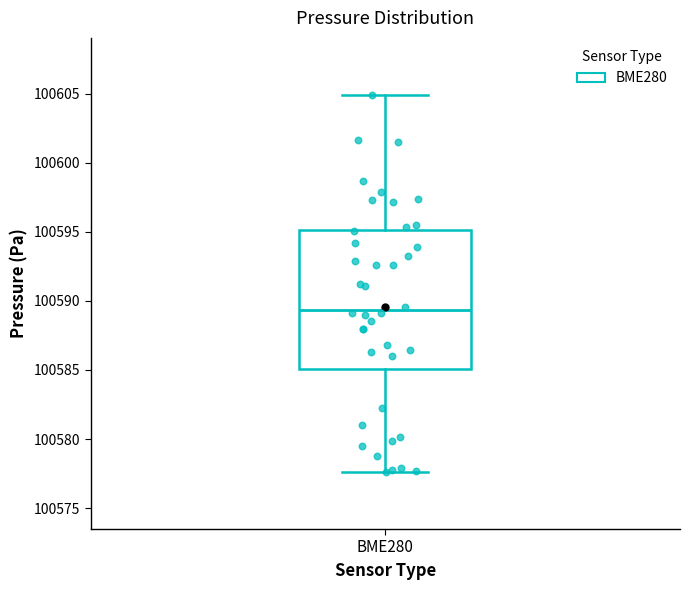

Read this box plot against the y-axis: the position of the median line, the range covered by the box, and the ends of both whiskers. The values are not printed on the chart, so give them approximately, as read against the axis.

median 100589.5, box 100585.0 to 100595.0, whiskers 100577.5 to 100605.0